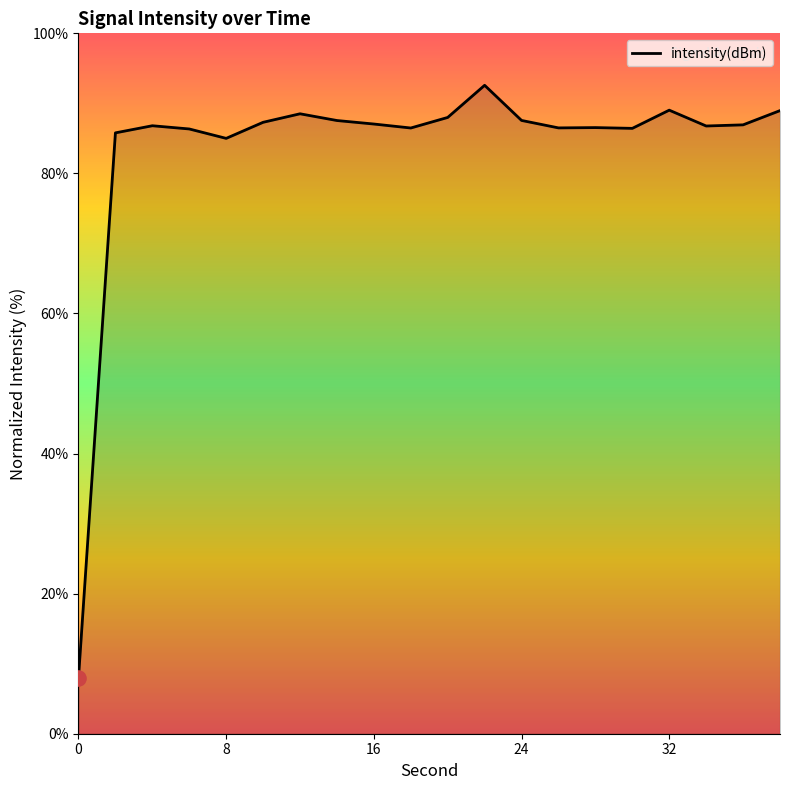

What is the difference between the maximum and minimum values?

84.6